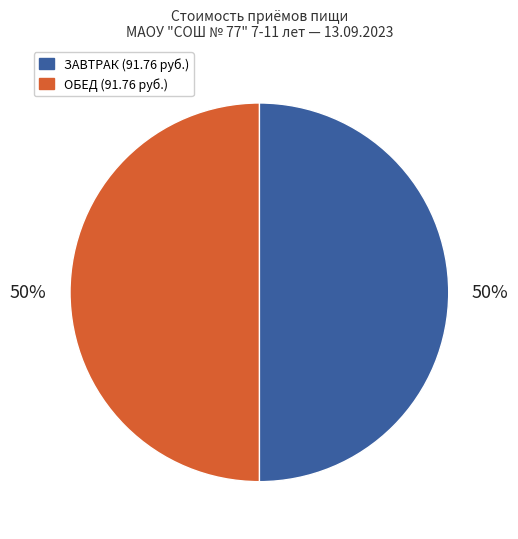

To the nearest percent, what is the average slice percentage?

50%